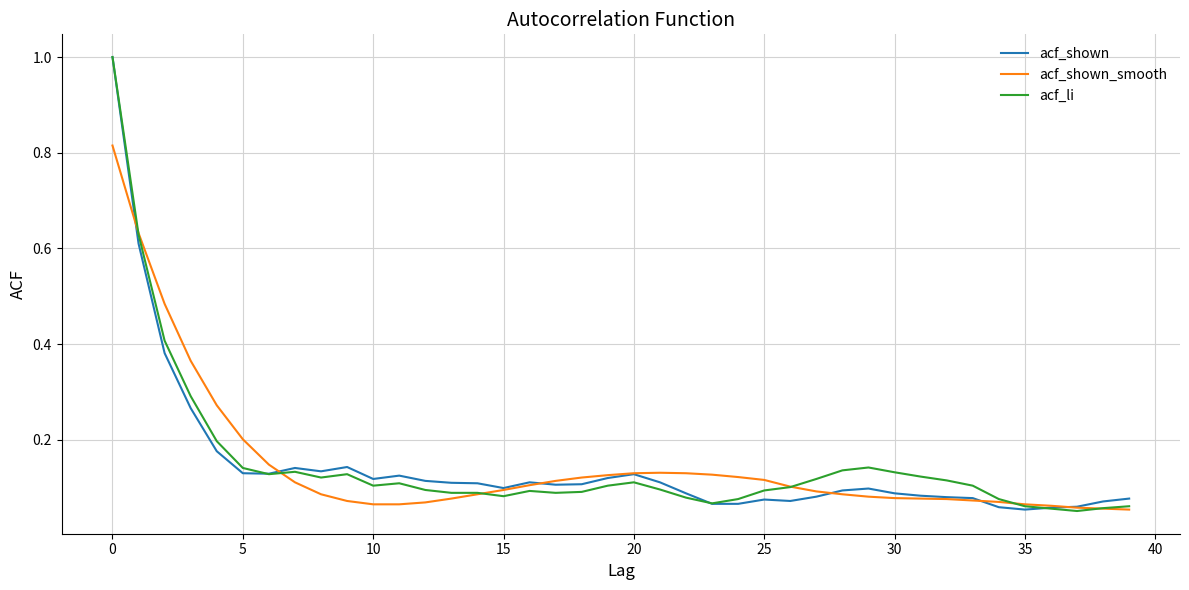

What is the highest value of the acf_shown series?

1.0